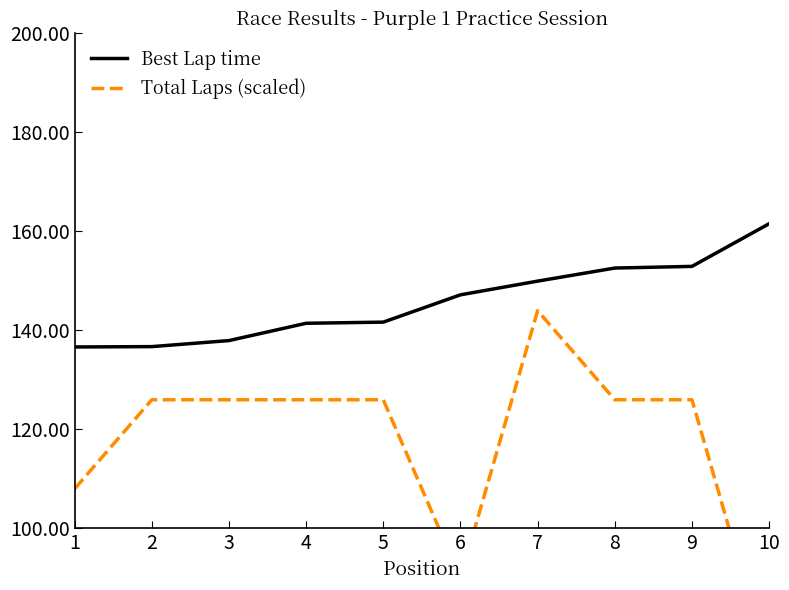

List the labels in order of Total Laps (scaled) value, smallest first.

10, 6, 1, 2, 3, 4, 5, 8, 9, 7